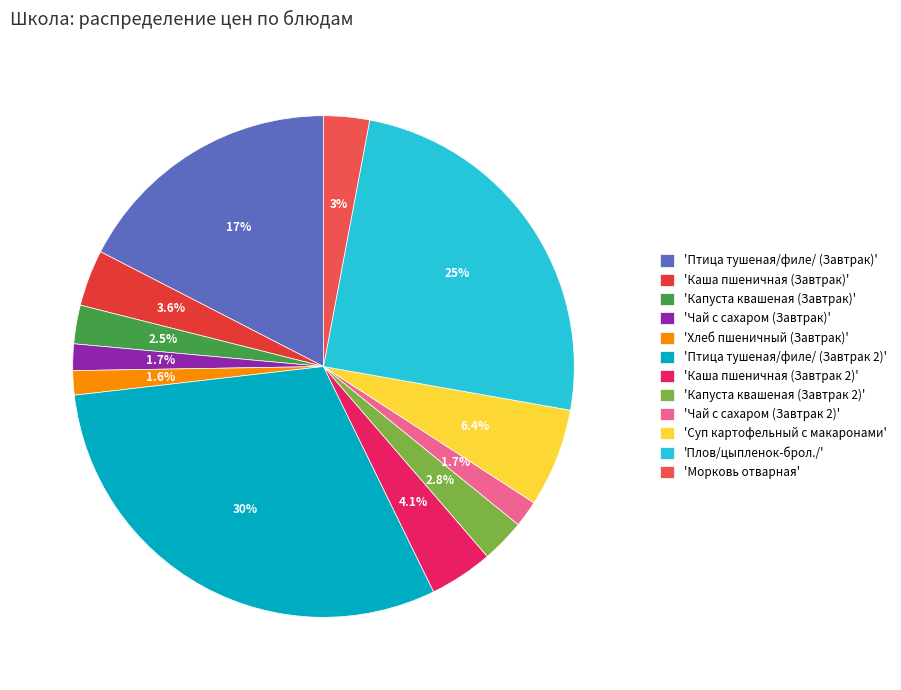

Count the number of slices in the pie.

12